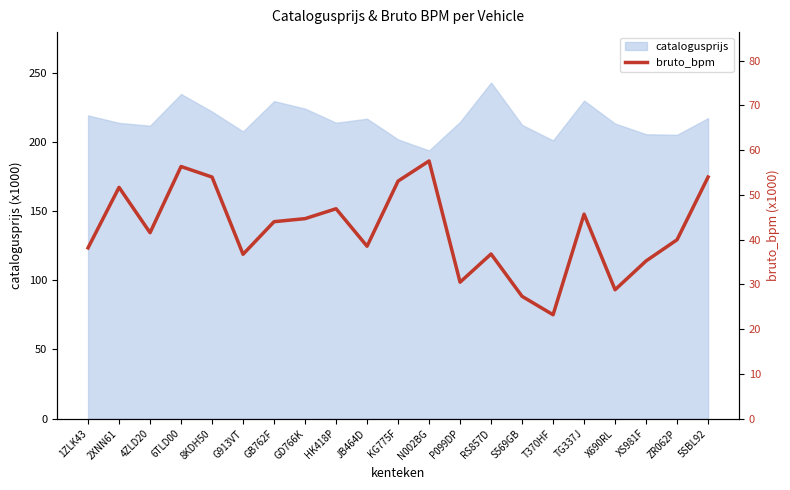

What position from the left is 4ZLD20?

3